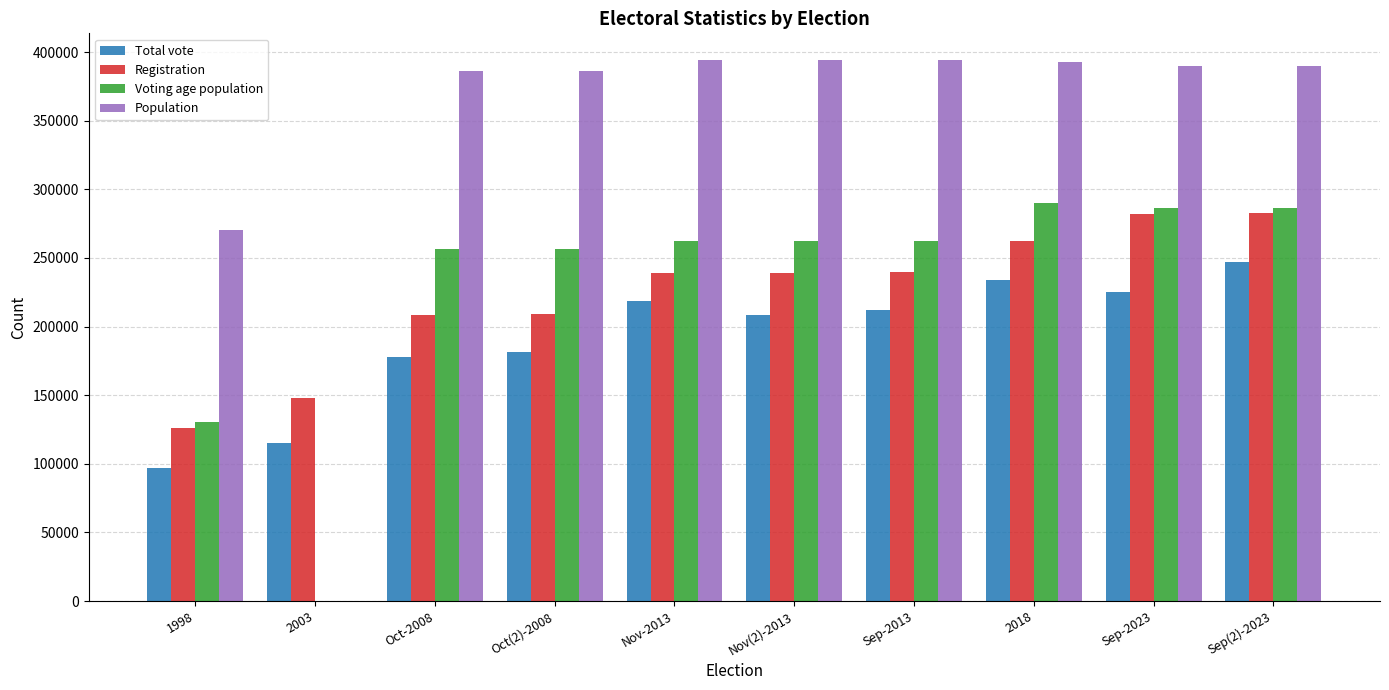

What is the average value of the Voting age population series?

229303